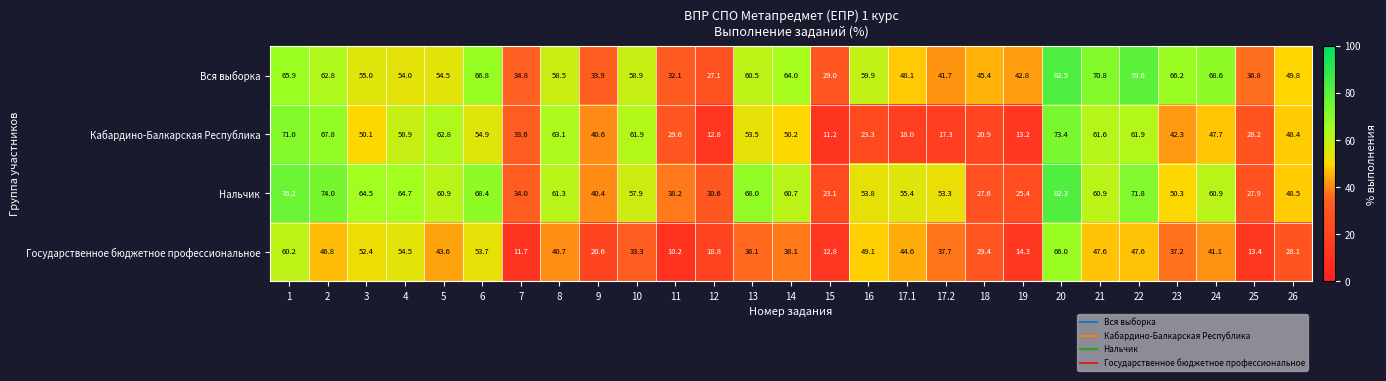

What value does the Вся выборка series have at 10?

58.9